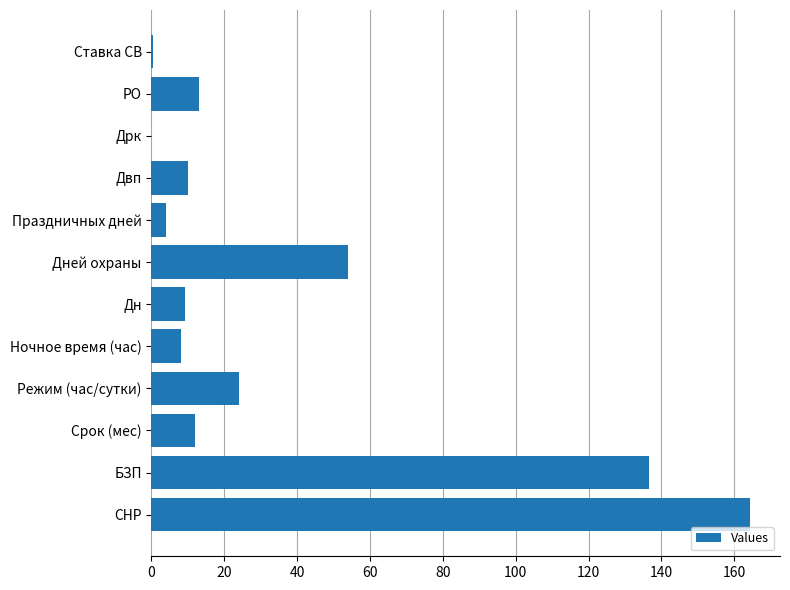

At which category does the chart reach its peak across all series?

СНР